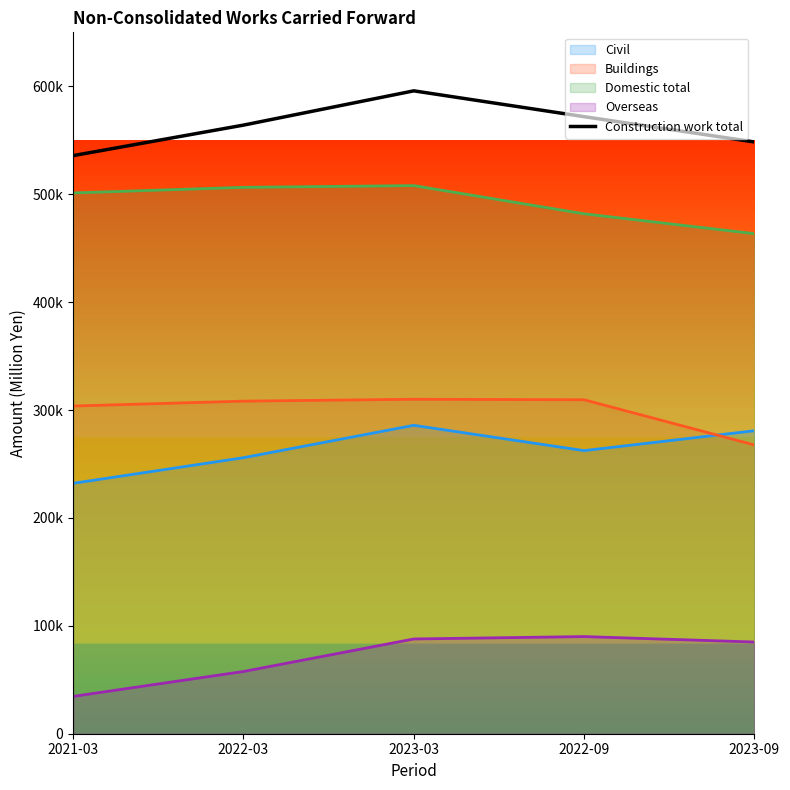

List the labels in order of value, smallest first.

2021-03, 2023-09, 2022-03, 2022-09, 2023-03